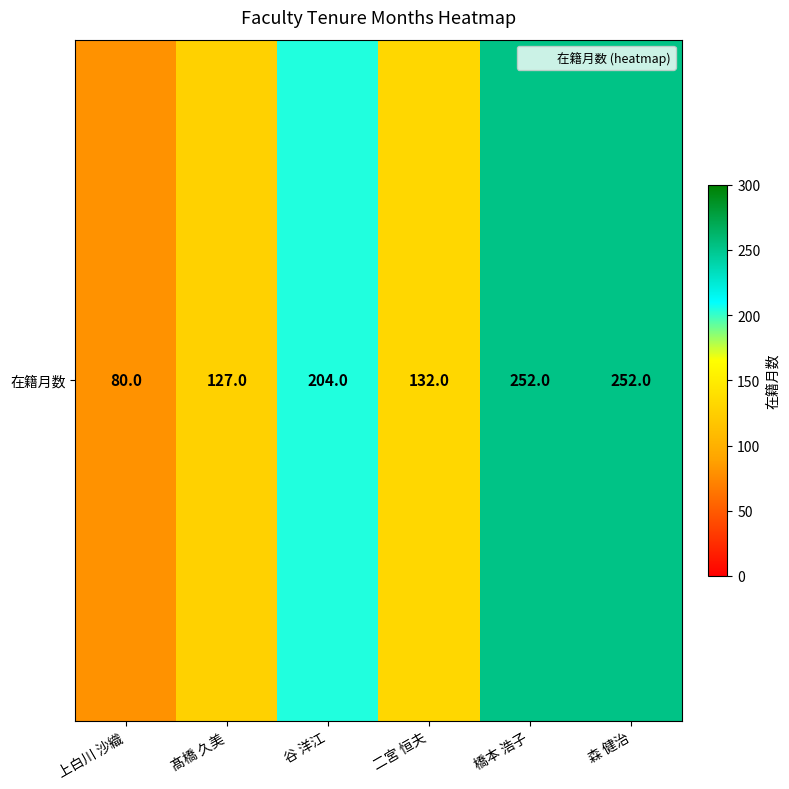

Rank the categories by value from highest to lowest.

橋本 浩子, 森 健治, 谷 洋江, 二宮 恒夫, 髙橋 久美, 上白川 沙織